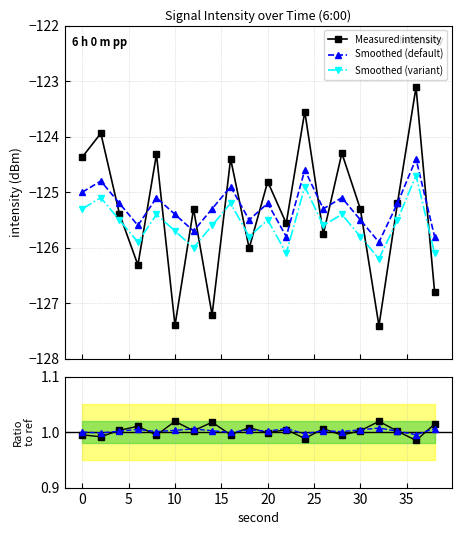

True or false: Measured intensity has more than 2 interior local peaks.

True